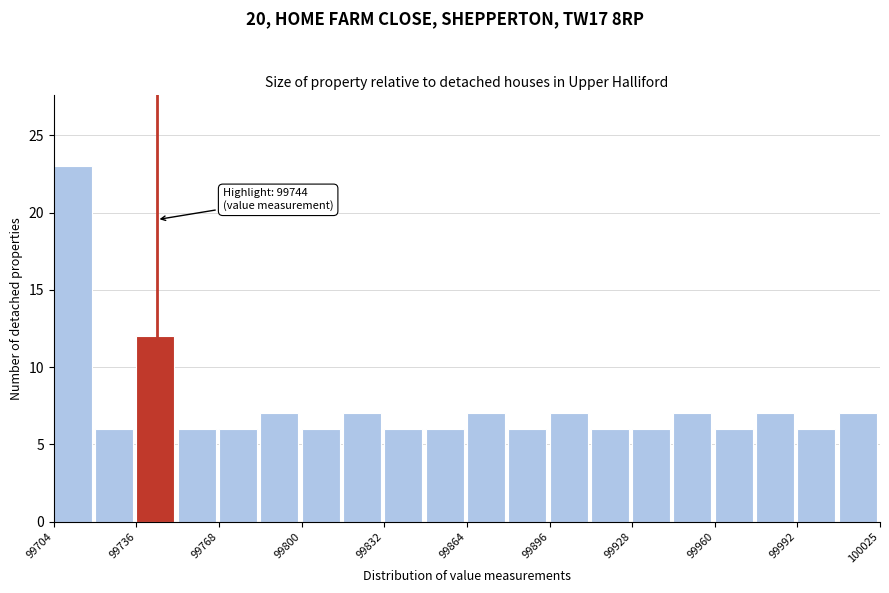

Around what value on the x-axis is the tallest bar? Give the approximate position of its centre, as read against the axis.

99710